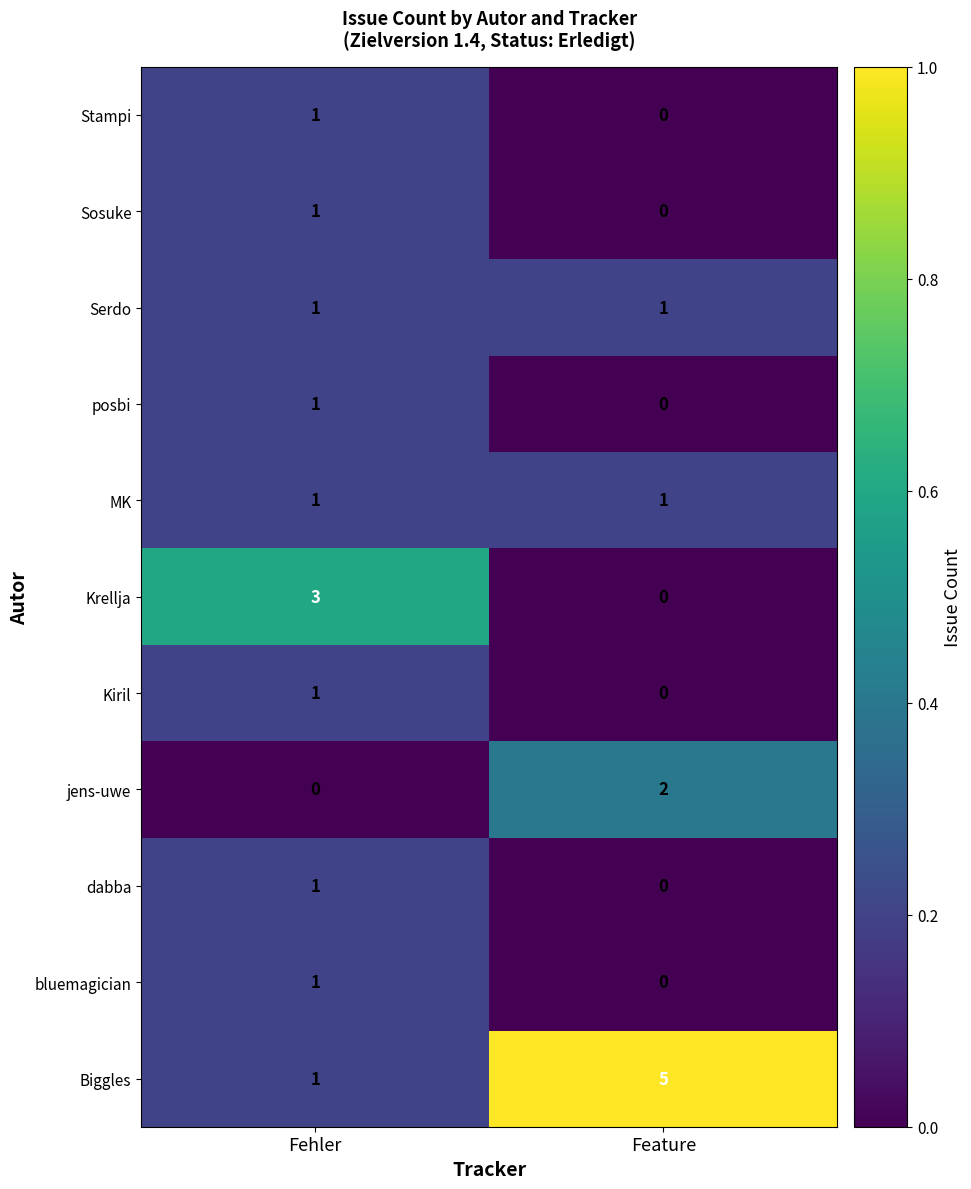

What is the spread (max minus min) of values at Fehler?

3